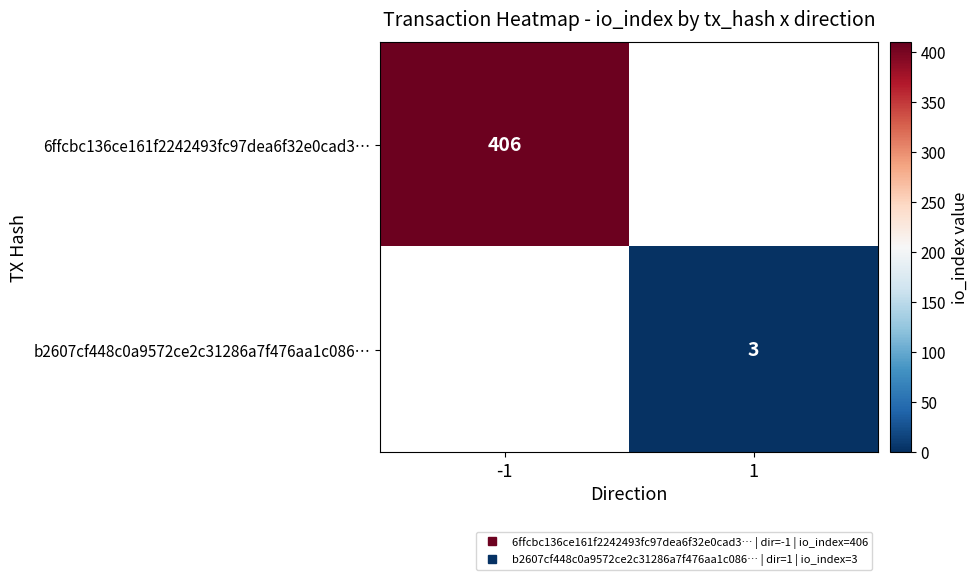

The b2607cf448c0a9572ce2c31286a7f476aa1c086… series shows 4.0 at 1. True or false?

False